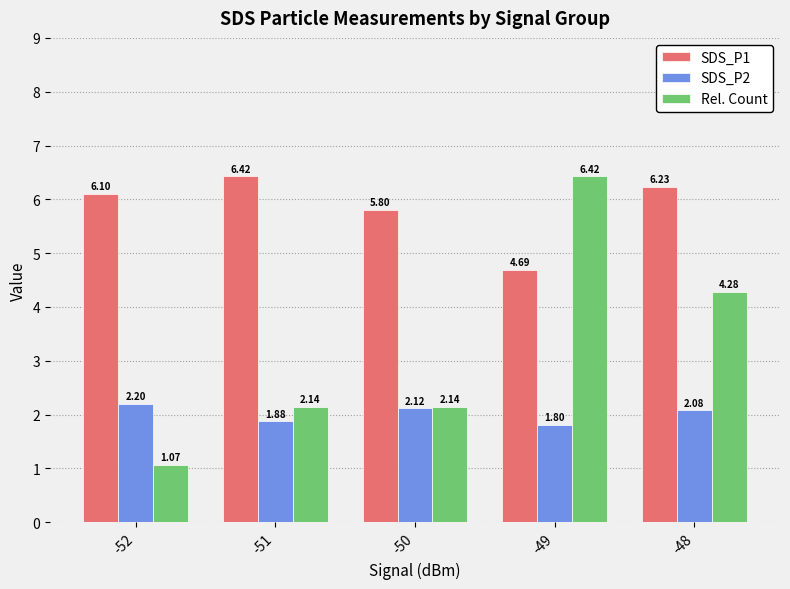

Which series changed the most between -52 and -50?

Rel. Count